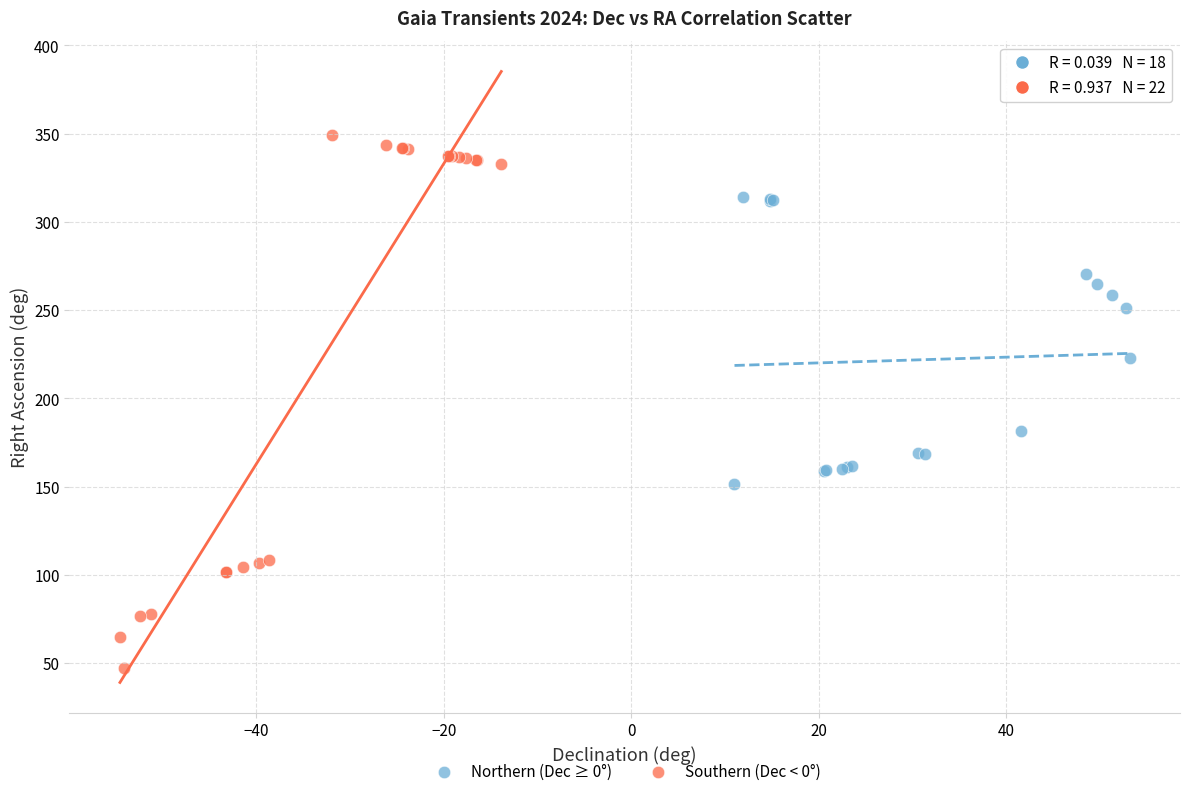

Which series reaches the maximum Y coordinate?

Southern (Dec < 0°)